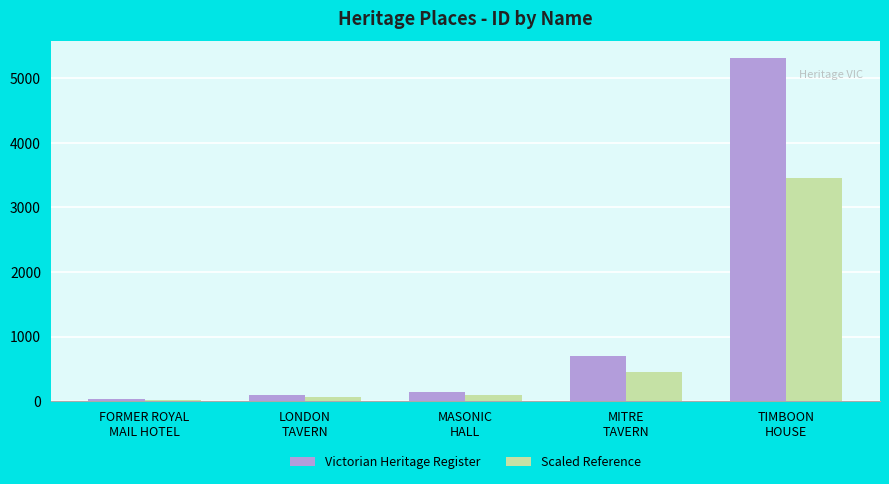

What is the value of the Victorian Heritage Register bar at the 1st from the left?

33.0